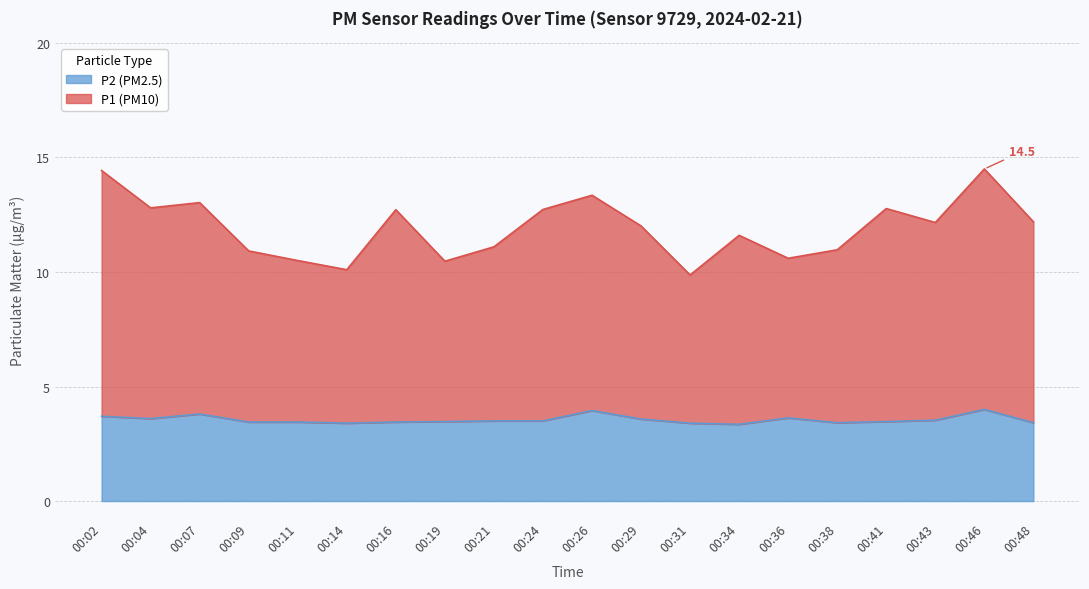

Rank the series by their maximum value, from lowest to highest.

P2, P1